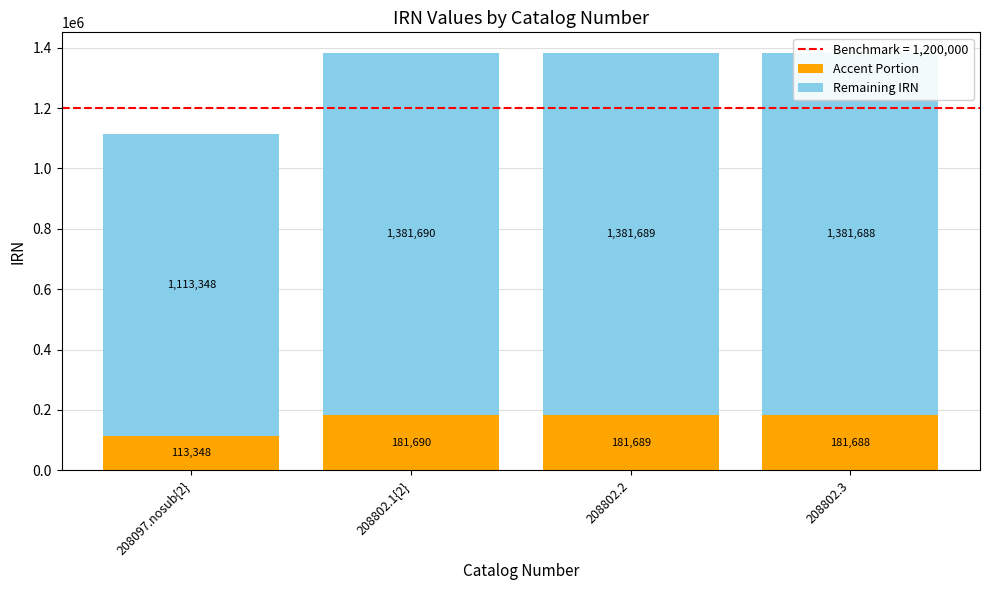

What is the approximate value of Remaining IRN at 208802.2?

1200000